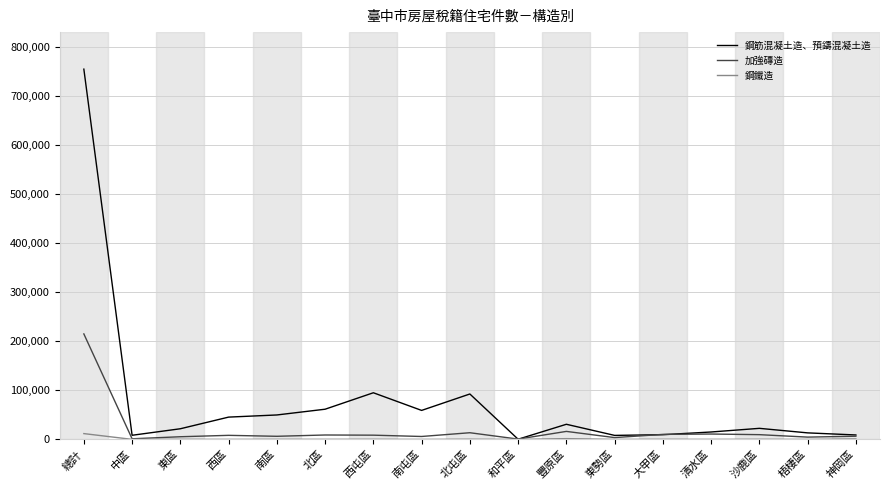

In 鋼鐵造, how many points are higher than both neighbors (excluding endpoints)?

6